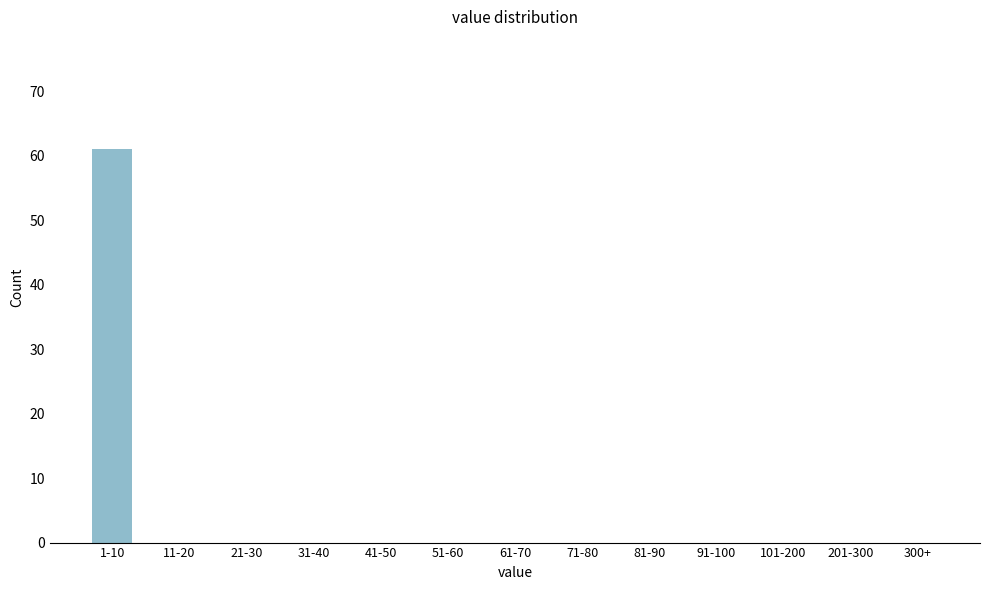

Reading left to right, what are all the values shown in this chart?

1-10=61	11-20=0	21-30=0	31-40=0	41-50=0	51-60=0	61-70=0	71-80=0	81-90=0	91-100=0	101-200=0	201-300=0	300+=0